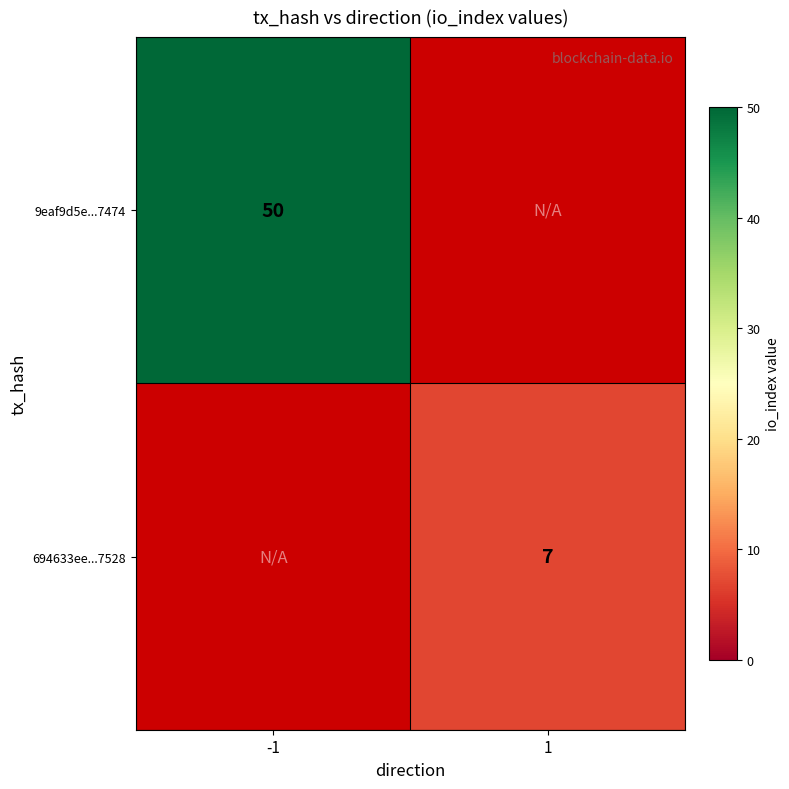

Is it true that 9eaf9d5e...7474 equals 50 at -1?

True